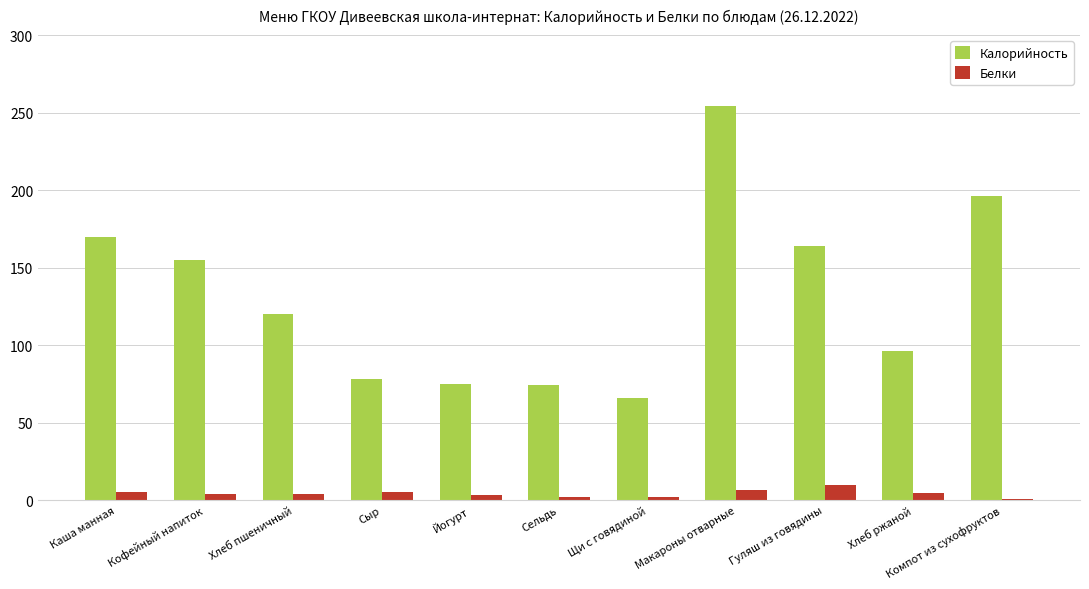

How many bars are there in total?

22